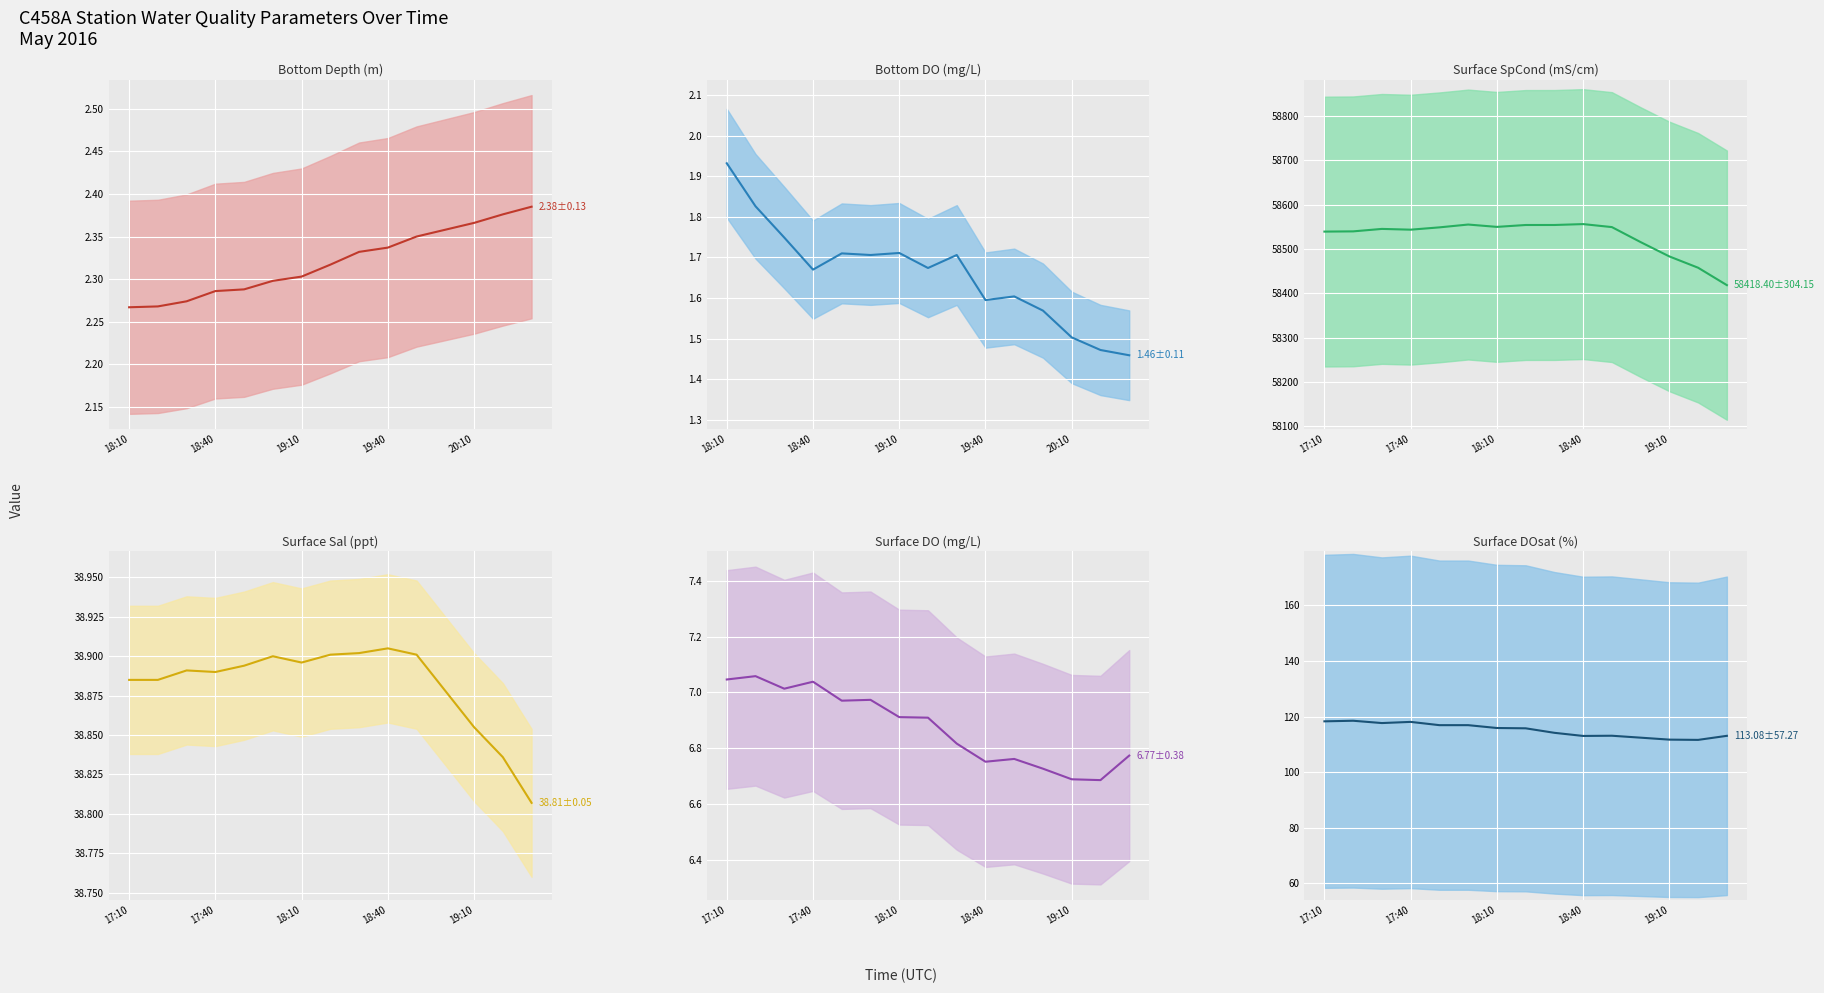

What is the average value of the Surface Sal (ppt) series?

38.9